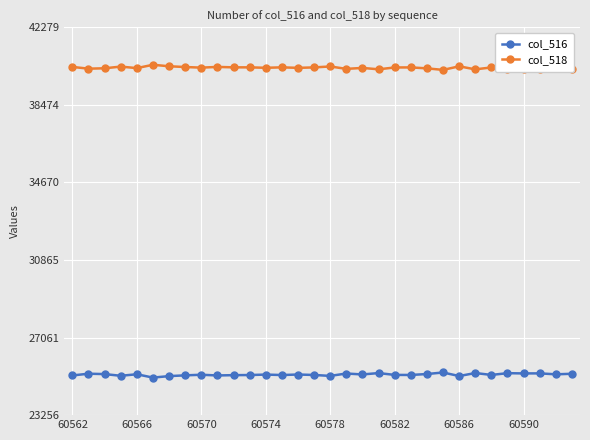

True or false: col_518 has more than 1 interior local peaks.

True